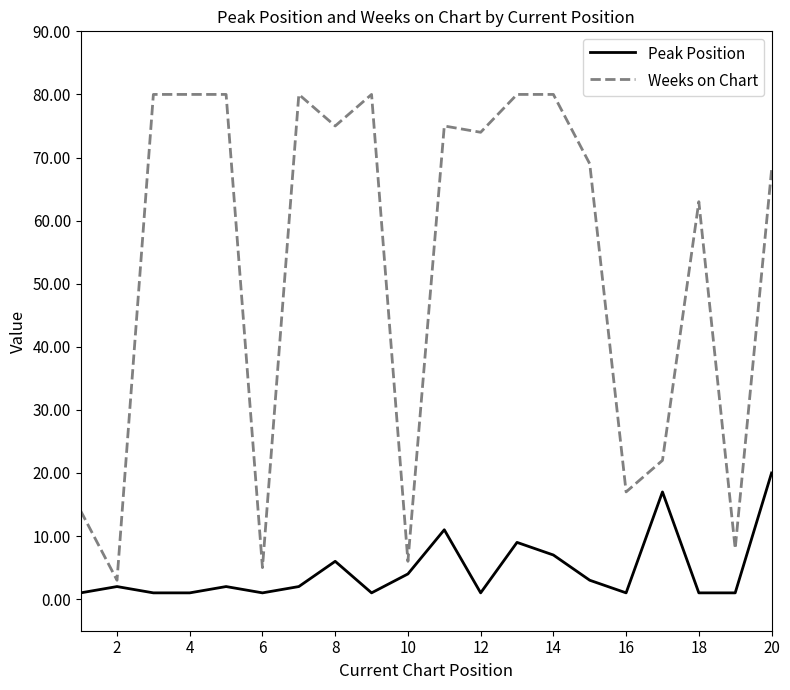

What is the greatest value displayed?

80